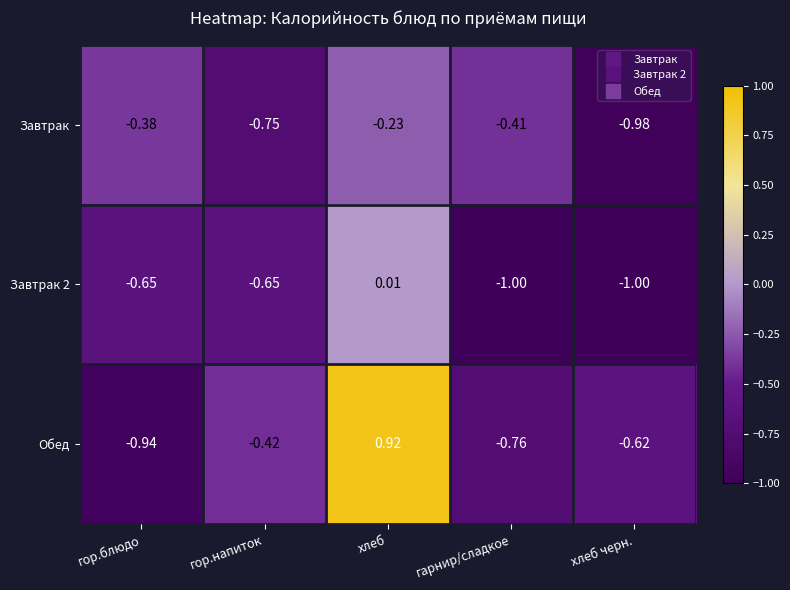

Which category has the highest value in the Завтрак series?

хлеб